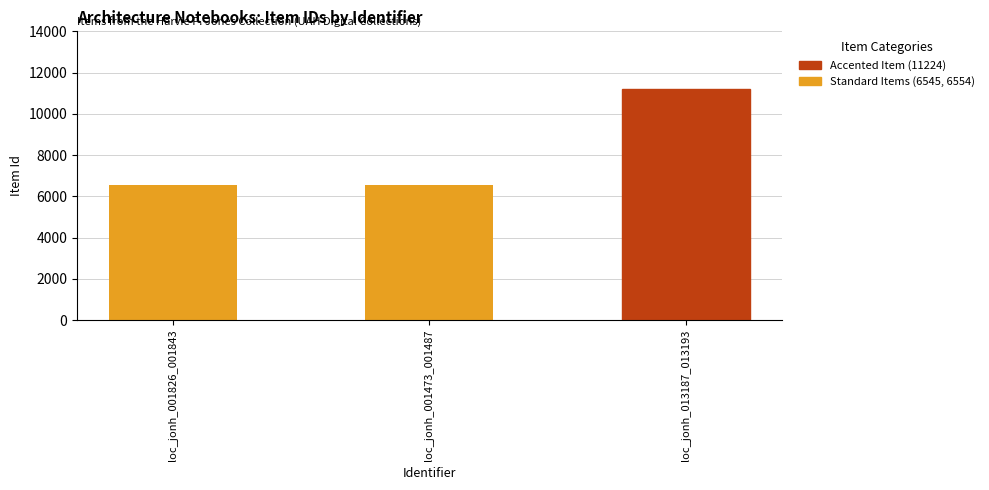

What is the label of the 2nd bar from the left?

loc_jonh_001473_001487